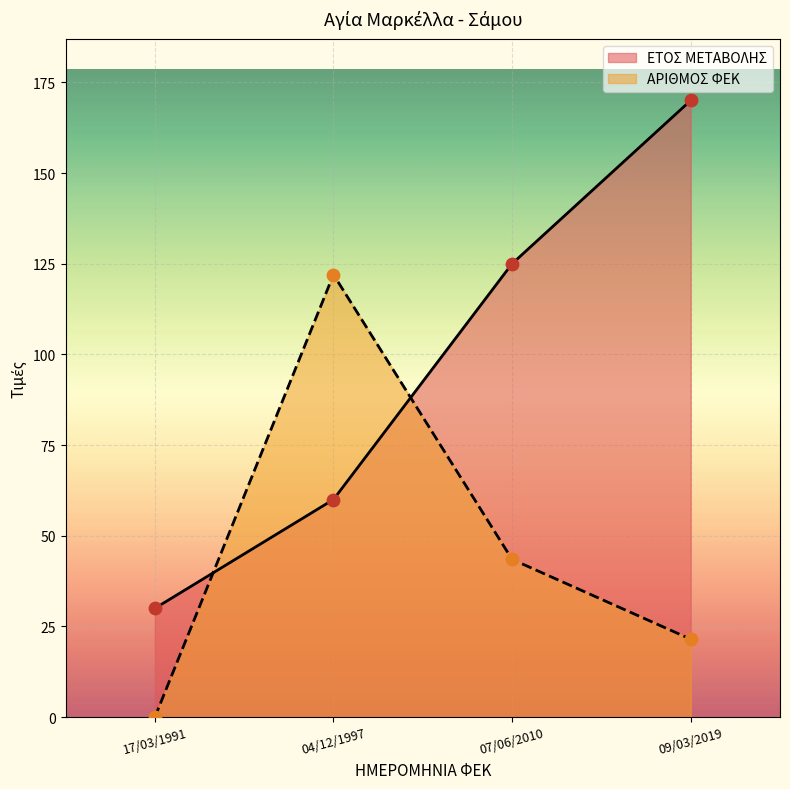

Which series reaches the maximum Y coordinate?

ΕΤΟΣ ΜΕΤΑΒΟΛΗΣ